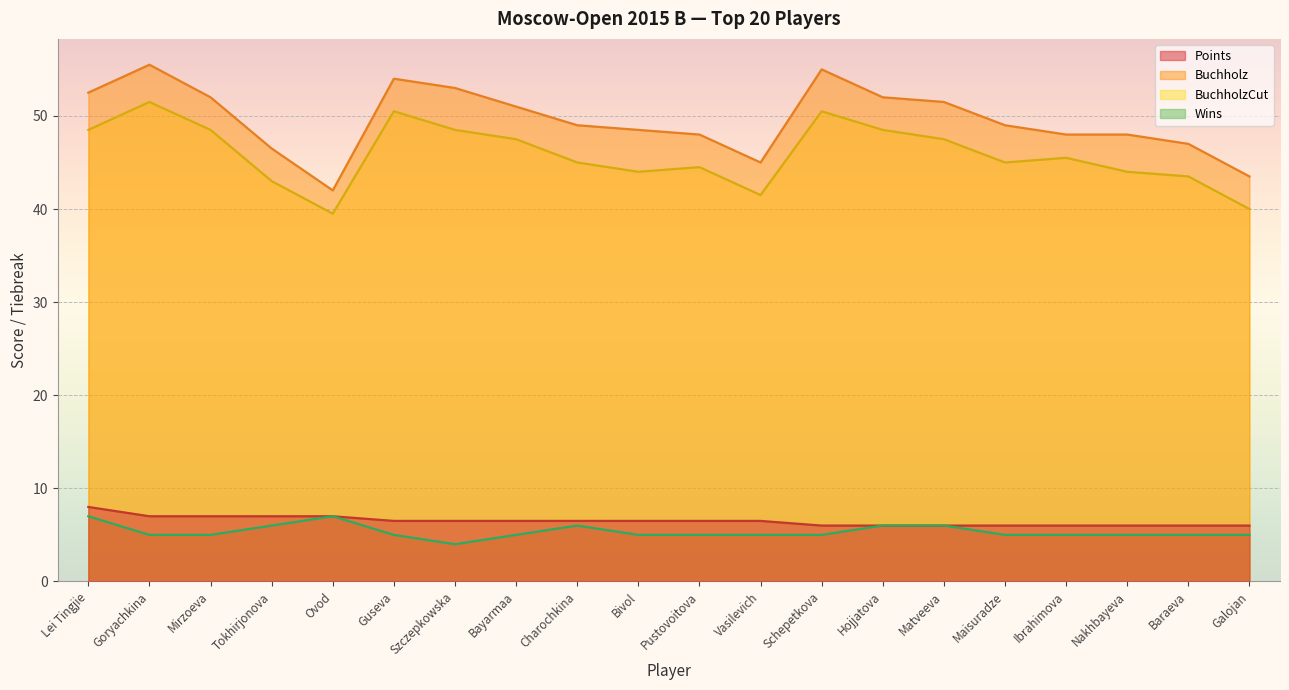

Reading right to left, extract all data points from this chart.

Points: Galojan=6.0	Baraeva=6.0	Nakhbayeva=6.0	Ibrahimova=6.0	Maisuradze=6.0	Matveeva=6.0	Hojjatova=6.0	Schepetkova=6.0	Vasilevich=6.5	Pustovoitova=6.5	Bivol=6.5	Charochkina=6.5	Bayarmaa=6.5	Szczepkowska=6.5	Guseva=6.5	Ovod=7.0	Tokhirjonova=7.0	Mirzoeva=7.0	Goryachkina=7.0	Lei Tingjie=8.0
Buchholz: Galojan=43.5	Baraeva=47.0	Nakhbayeva=48.0	Ibrahimova=48.0	Maisuradze=49.0	Matveeva=51.5	Hojjatova=52.0	Schepetkova=55.0	Vasilevich=45.0	Pustovoitova=48.0	Bivol=48.5	Charochkina=49.0	Bayarmaa=51.0	Szczepkowska=53.0	Guseva=54.0	Ovod=42.0	Tokhirjonova=46.5	Mirzoeva=52.0	Goryachkina=55.5	Lei Tingjie=52.5
BuchholzCut: Galojan=40.0	Baraeva=43.5	Nakhbayeva=44.0	Ibrahimova=45.5	Maisuradze=45.0	Matveeva=47.5	Hojjatova=48.5	Schepetkova=50.5	Vasilevich=41.5	Pustovoitova=44.5	Bivol=44.0	Charochkina=45.0	Bayarmaa=47.5	Szczepkowska=48.5	Guseva=50.5	Ovod=39.5	Tokhirjonova=43.0	Mirzoeva=48.5	Goryachkina=51.5	Lei Tingjie=48.5
Wins: Galojan=5.0	Baraeva=5.0	Nakhbayeva=5.0	Ibrahimova=5.0	Maisuradze=5.0	Matveeva=6.0	Hojjatova=6.0	Schepetkova=5.0	Vasilevich=5.0	Pustovoitova=5.0	Bivol=5.0	Charochkina=6.0	Bayarmaa=5.0	Szczepkowska=4.0	Guseva=5.0	Ovod=7.0	Tokhirjonova=6.0	Mirzoeva=5.0	Goryachkina=5.0	Lei Tingjie=7.0